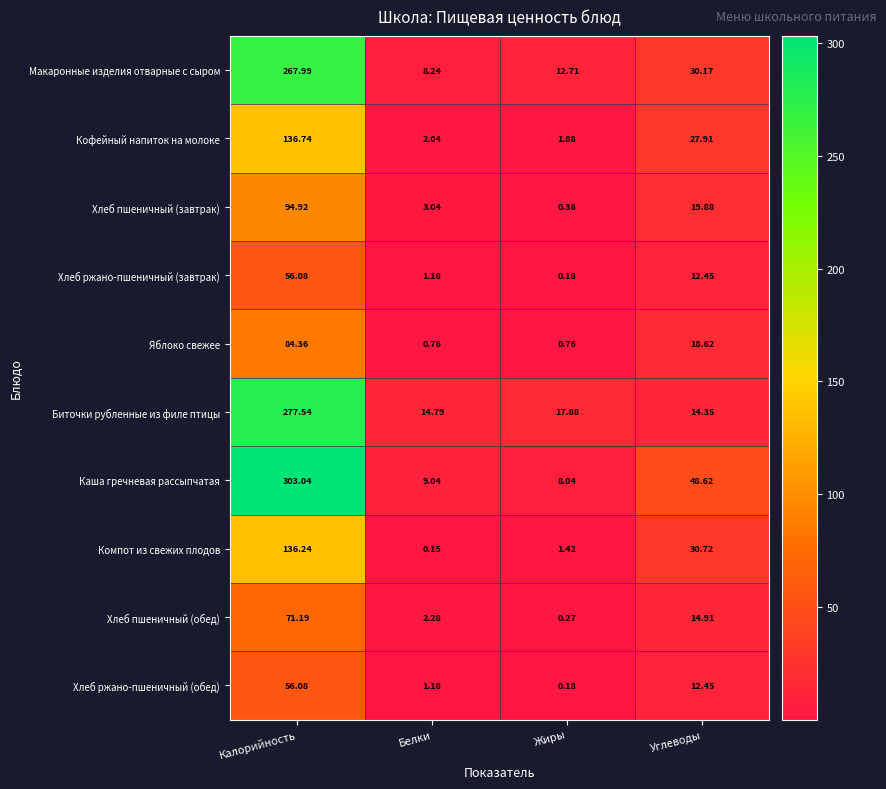

Rank the categories by Компот из свежих плодов value from highest to lowest.

Калорийность, Углеводы, Жиры, Белки